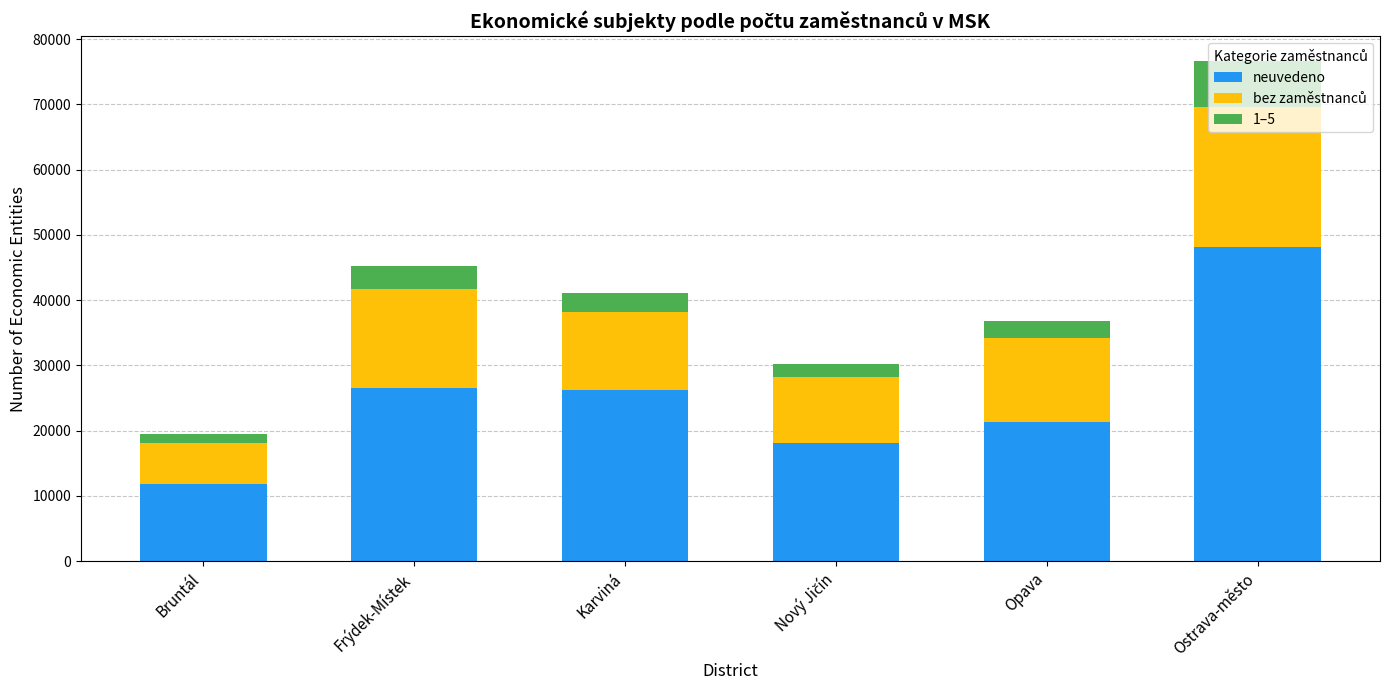

The value of neuvedeno at Ostrava-město is 48074. True or false?

True